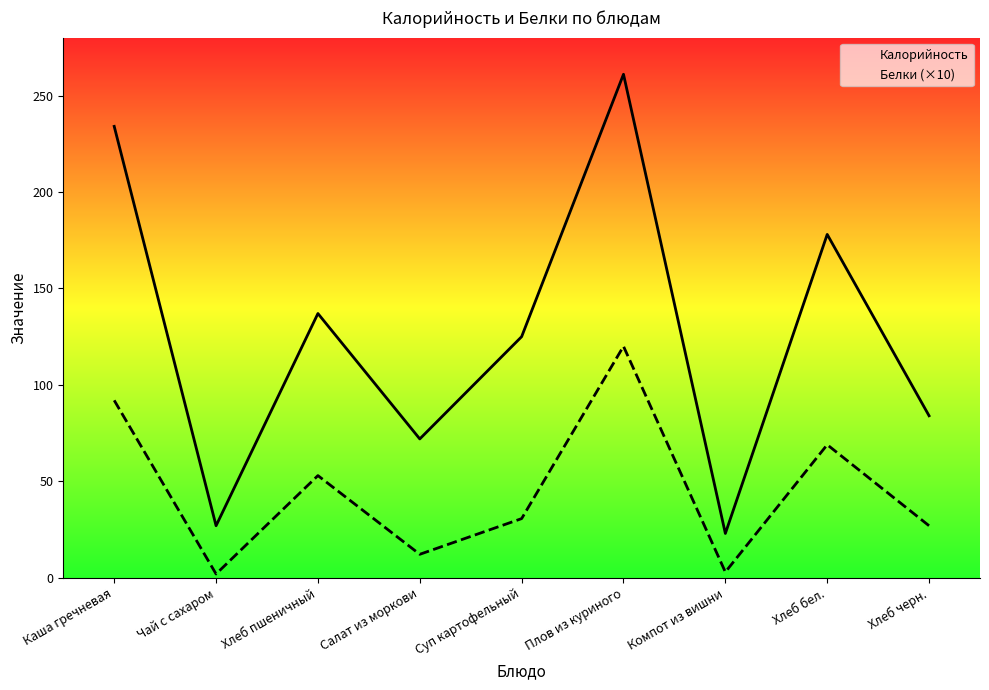

Rank the categories by Калорийность value from lowest to highest.

Компот из вишни, Чай с сахаром, Салат из моркови, Хлеб черн., Суп картофельный, Хлеб пшеничный, Хлеб бел., Каша гречневая, Плов из куриного